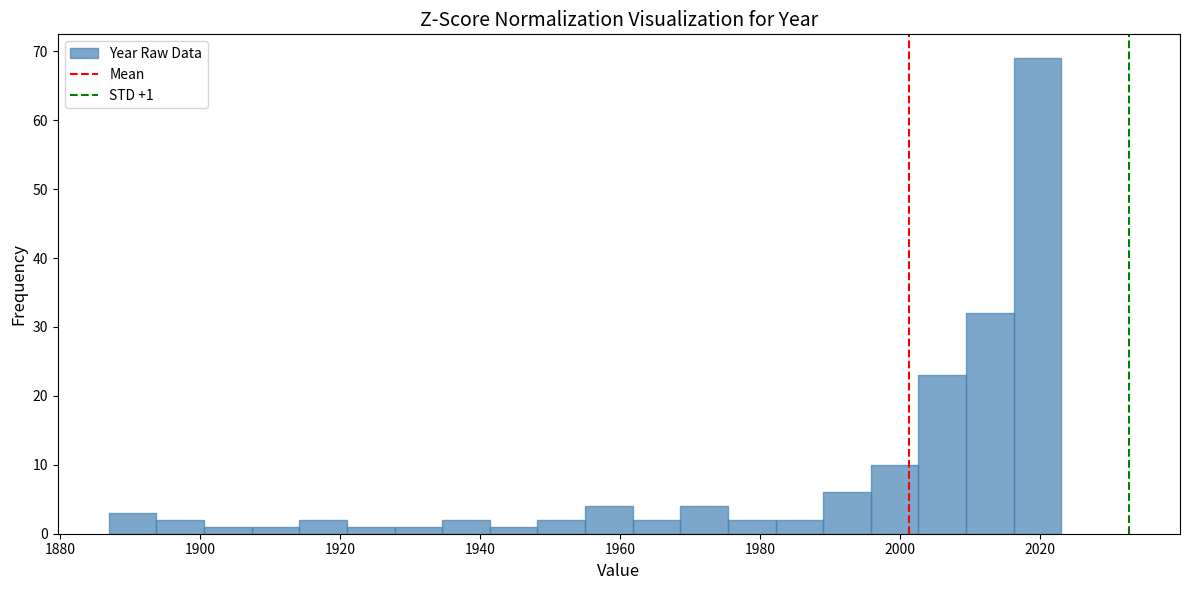

Read against the x-axis, roughly where is the centre of the tallest bar?

2020